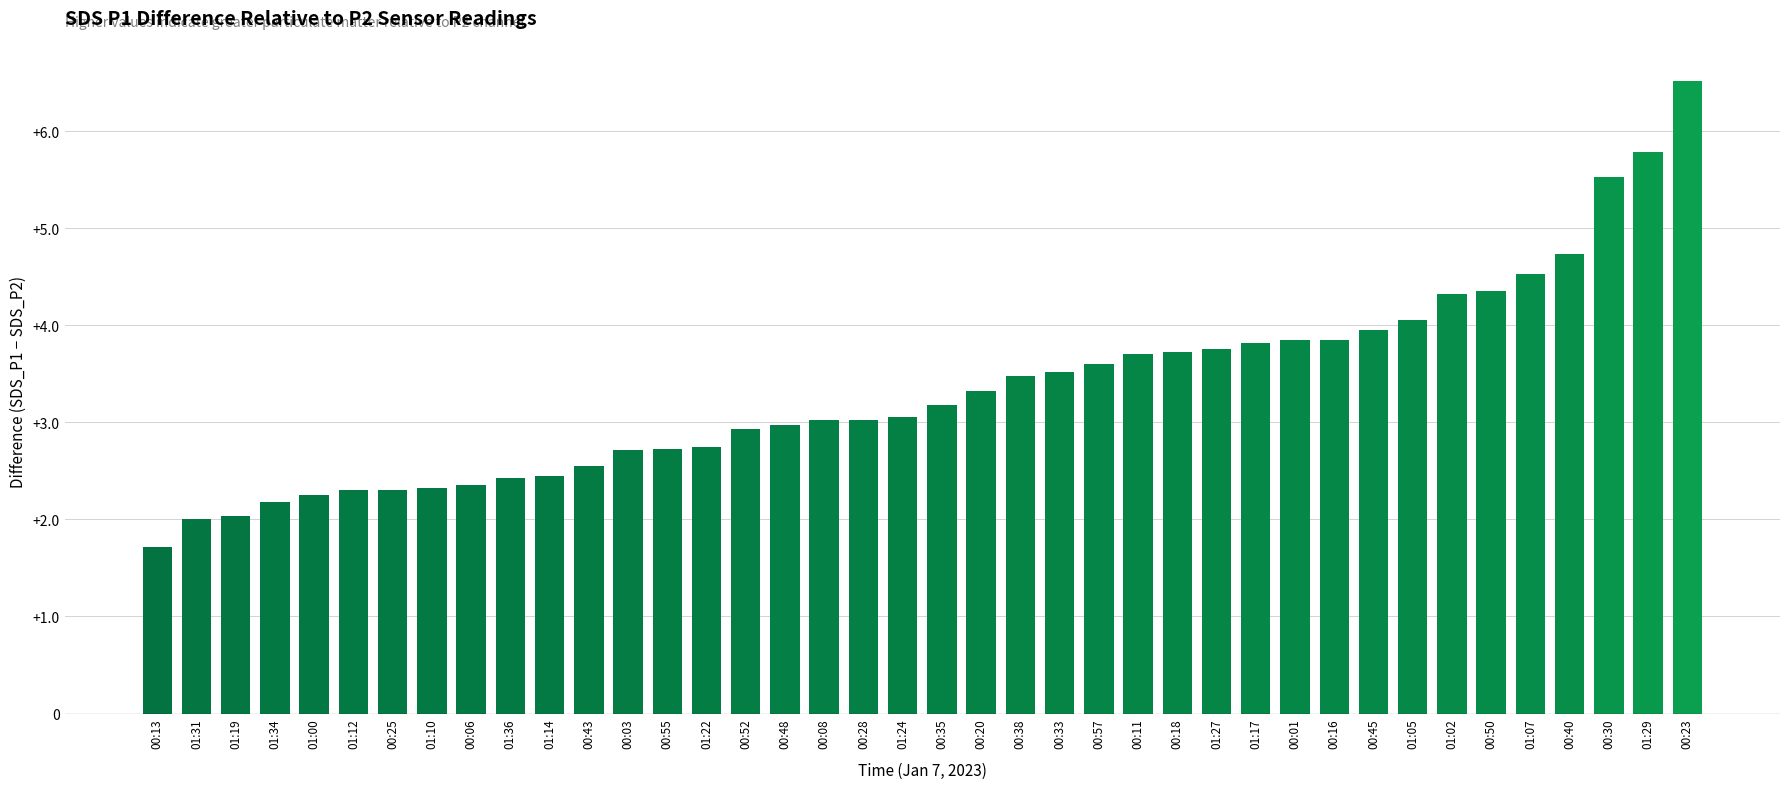

What is the difference between the maximum and minimum values?

4.8